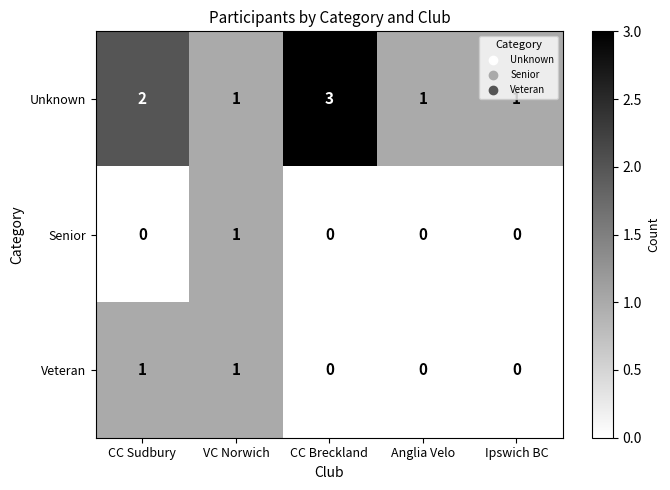

What is the sum of the Unknown values at Ipswich BC and CC Sudbury?

3